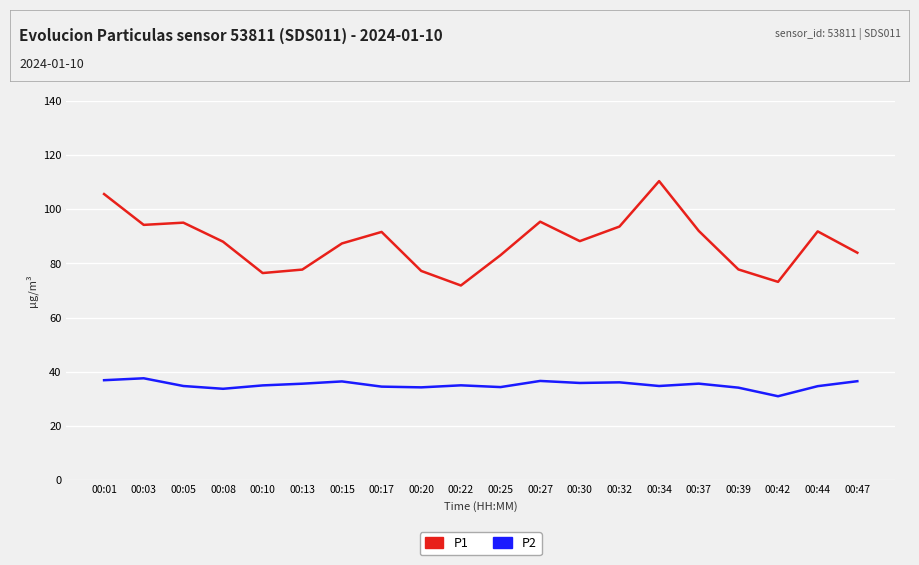

Rank the series by their maximum value, from lowest to highest.

P2, P1